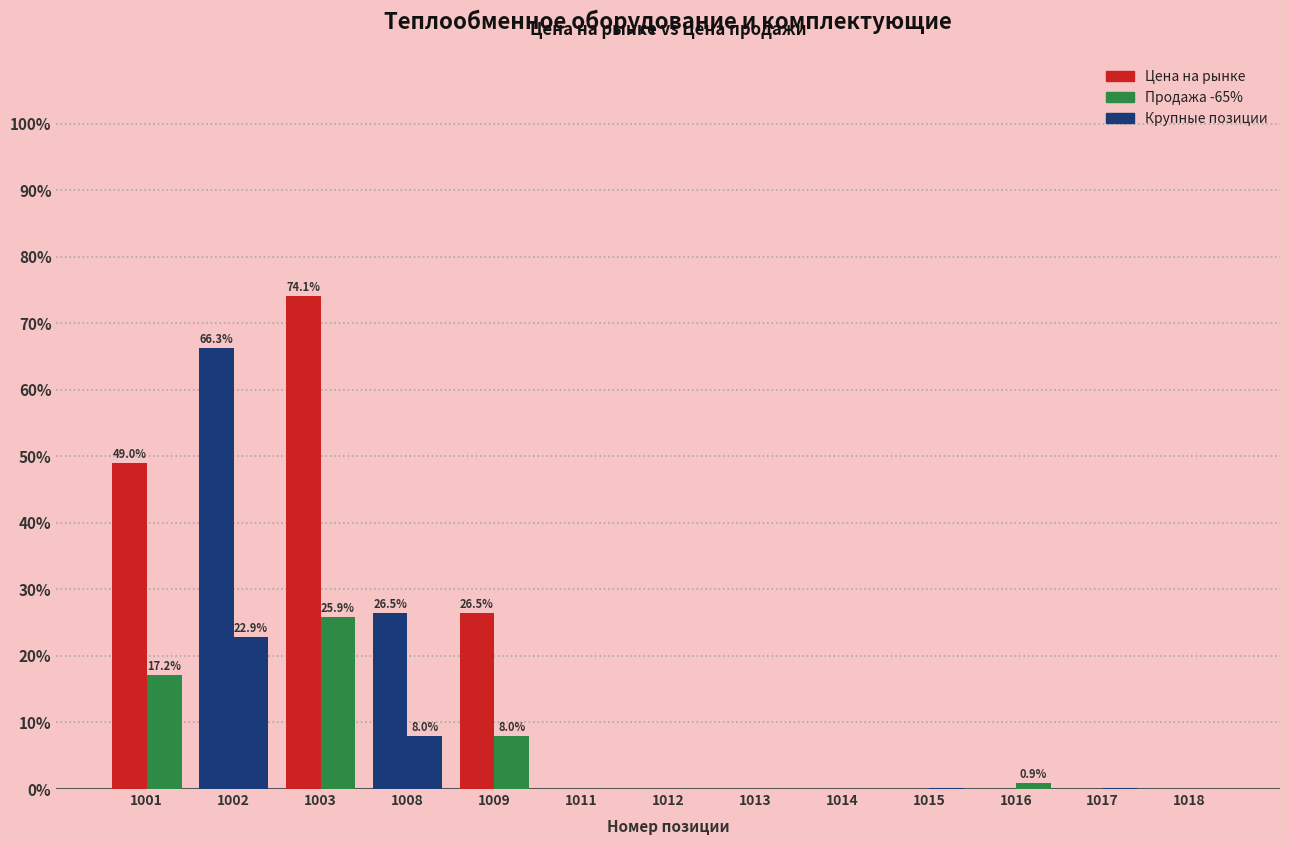

Reading left to right, what are all the values shown in this chart?

цена на рынке: 49.0	66.3	74.1	26.5	26.5	0.0	0.0	0.0	0.0	0.0	0.0	0.0	0.0
продажа -65%: 17.2	22.9	25.9	8.0	8.0	0.1	0.1	0.0	0.0	0.1	0.9	0.2	0.0